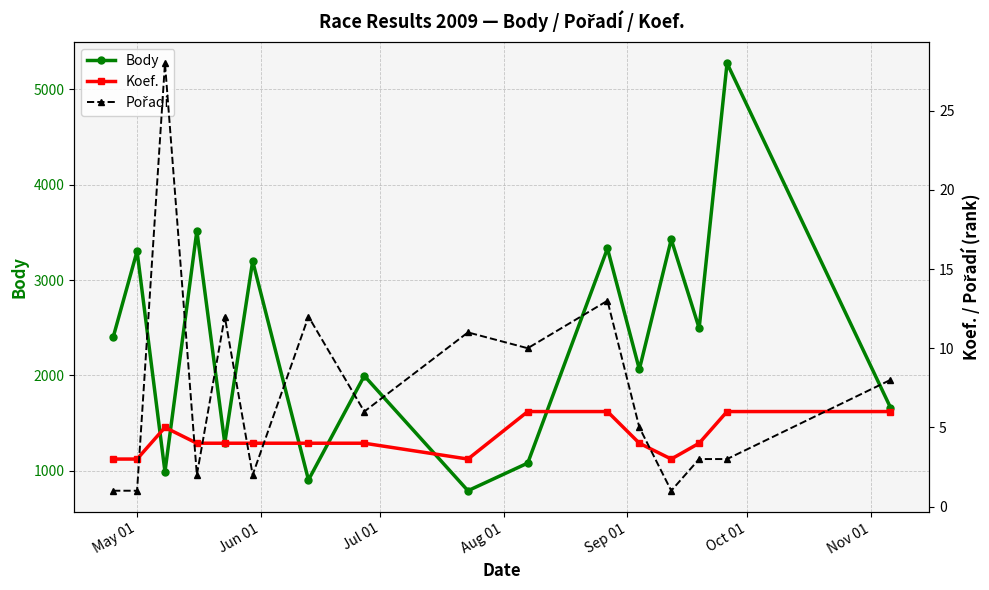

True or false: Body has more than 1 points higher than both neighbors.

True